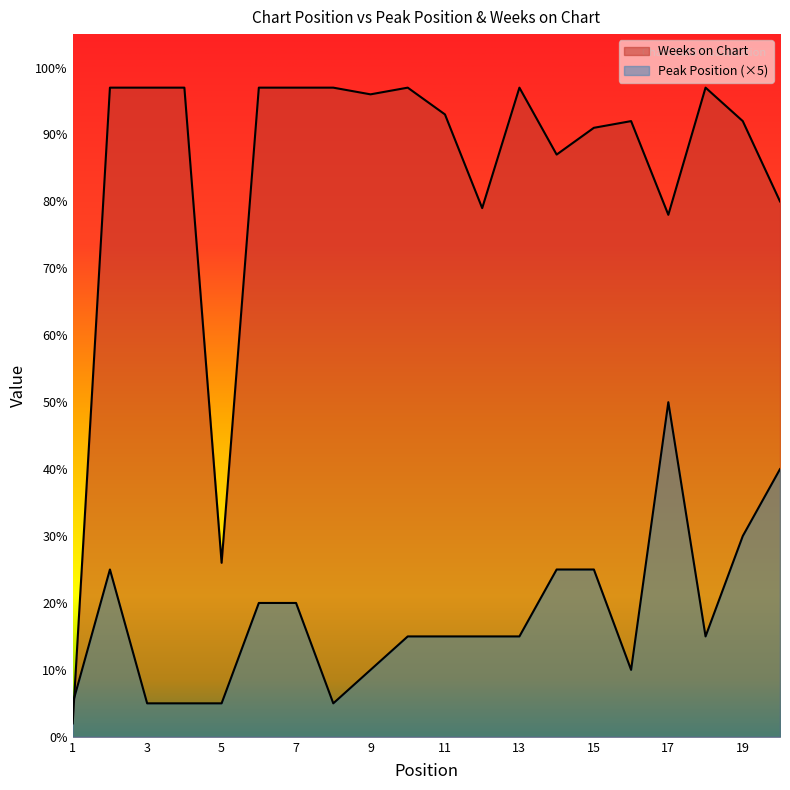

What is the maximum value shown in the chart?

97